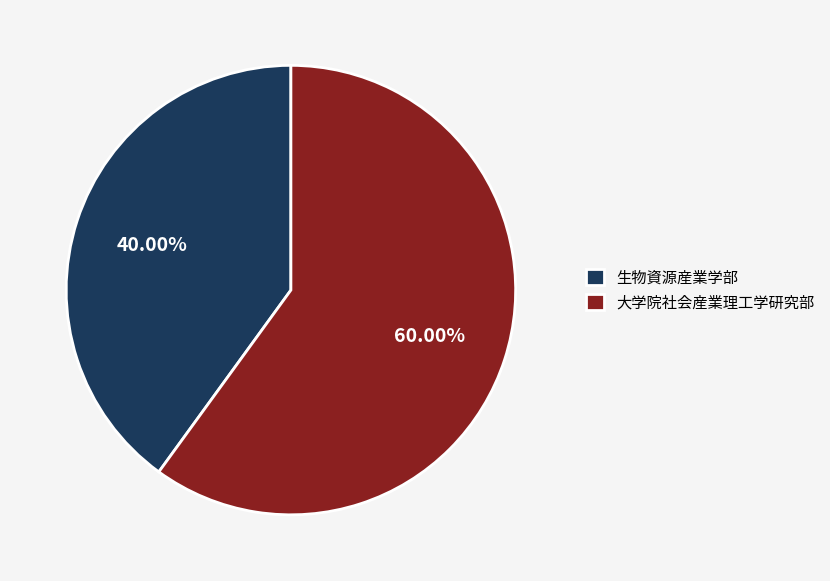

Count the number of slices in the pie.

2